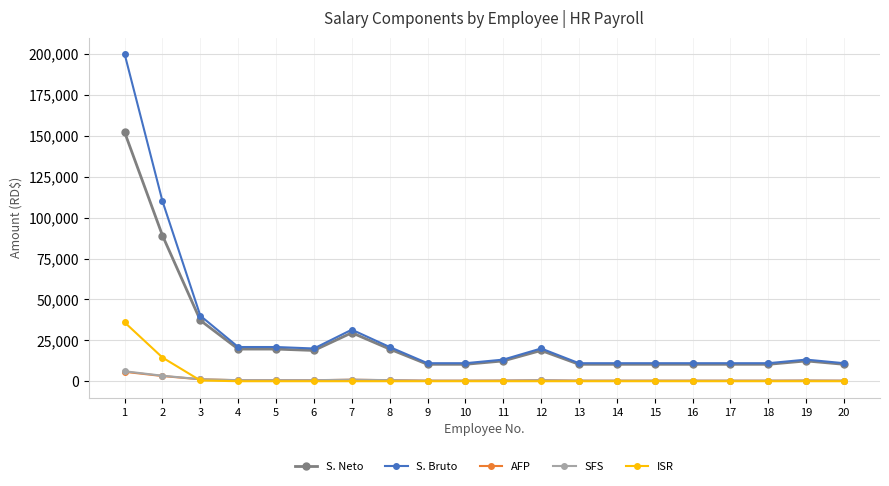

What is the difference between the second highest and second lowest values in the ISR series?

14457.6